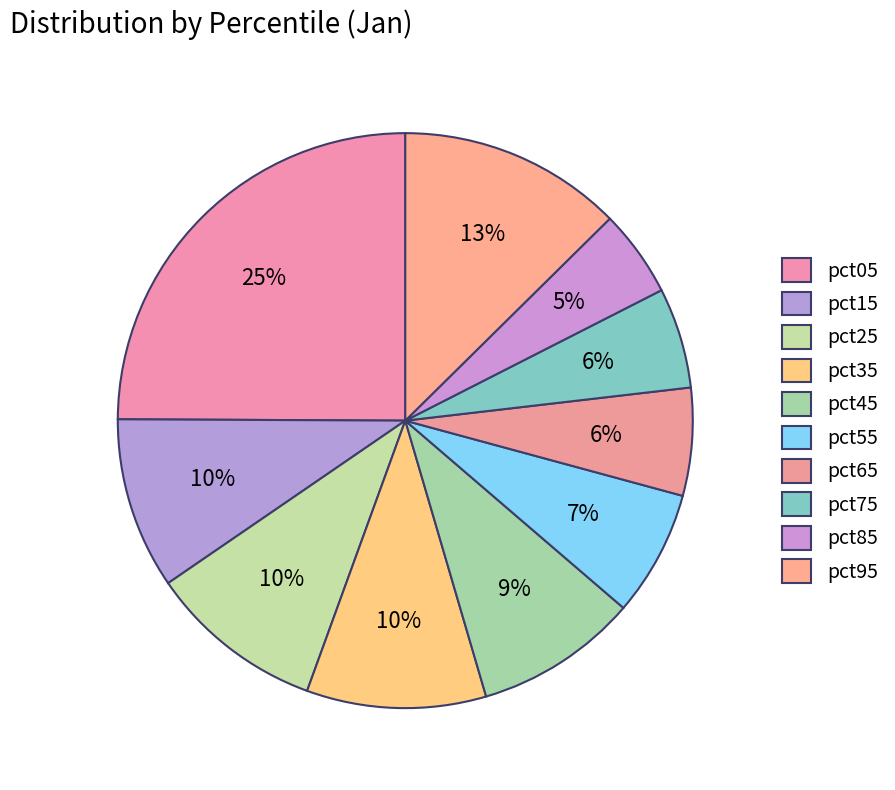

To the nearest percent, what is the average slice percentage?

10%